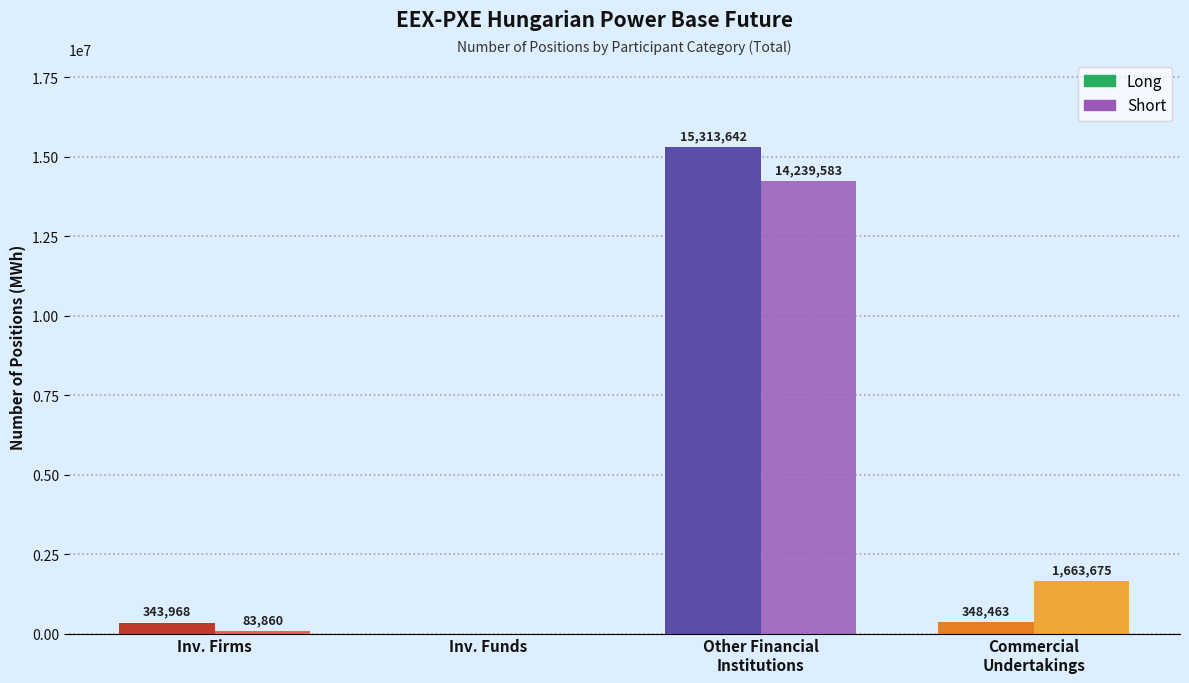

The value of Short at Inv. Firms is 83860. True or false?

True